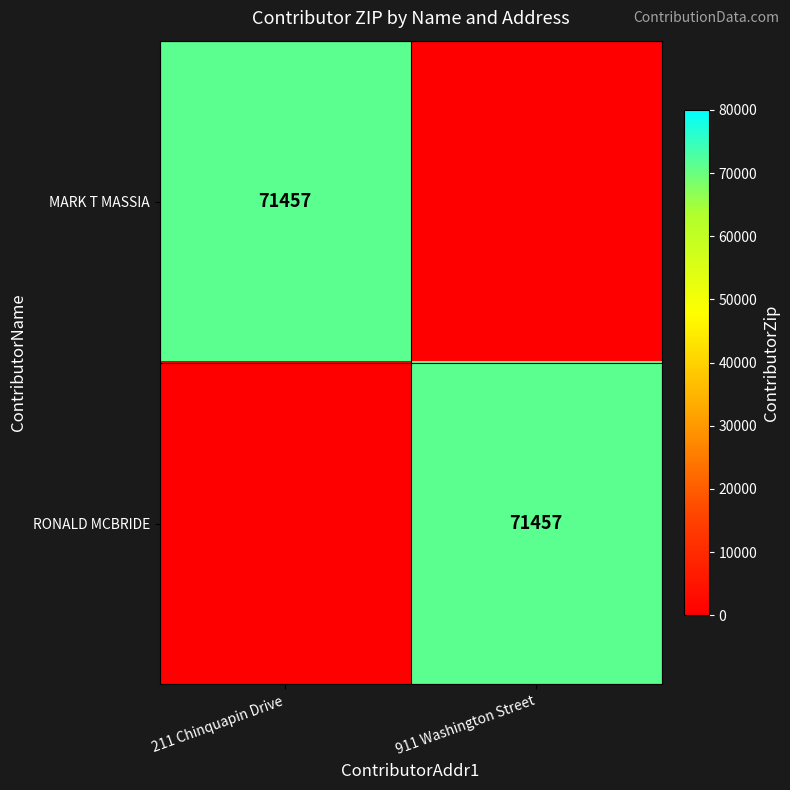

What is the spread (max minus min) of values at 211 Chinquapin Drive?

71457